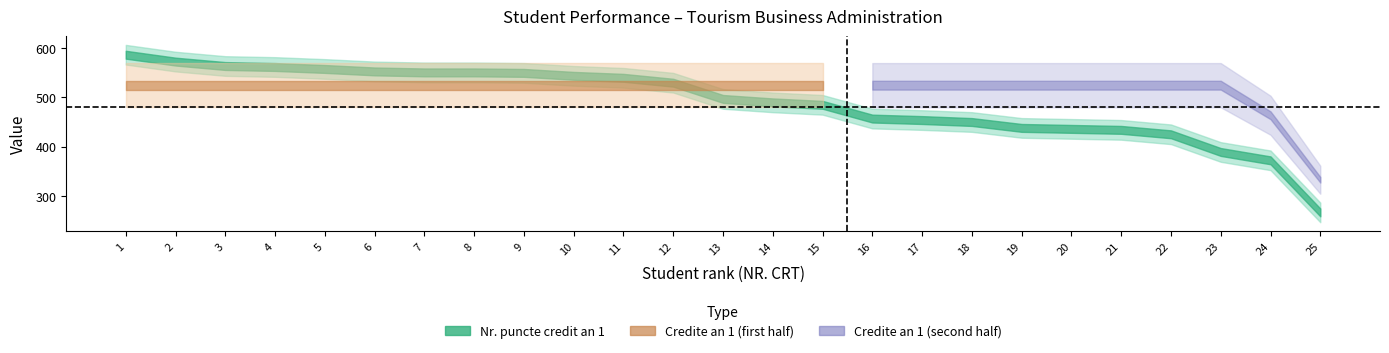

How many values in the Nr. puncte credit an 1 series are below 497?

12